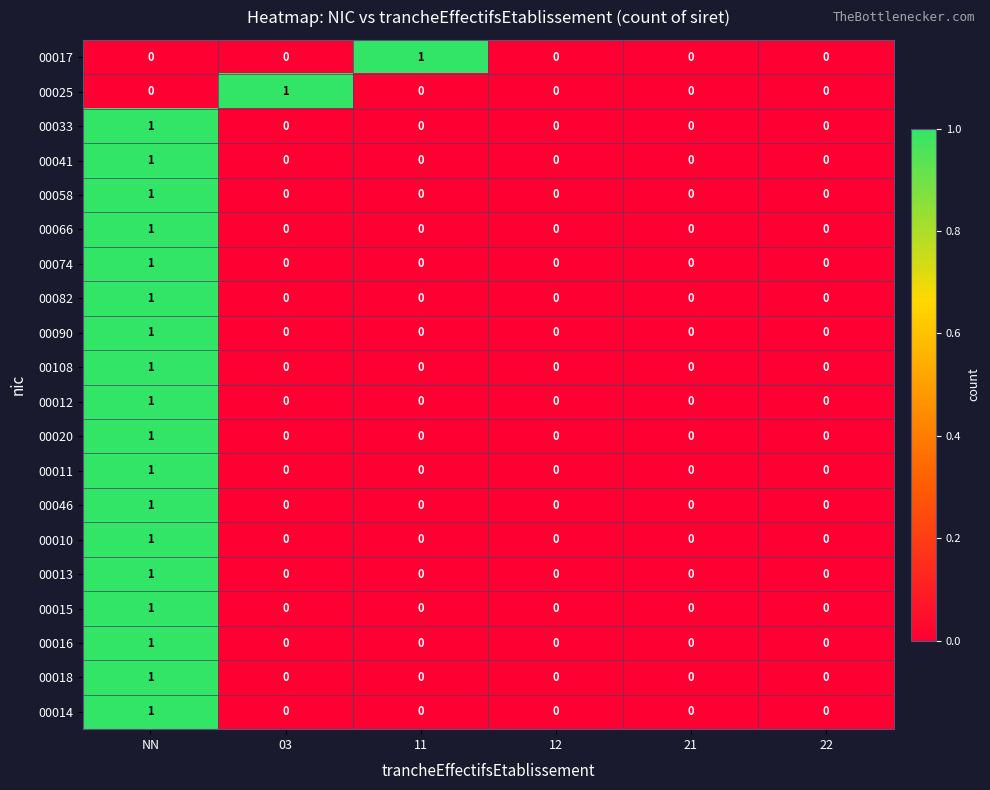

How many 00017 values are between 0 and 1?

6